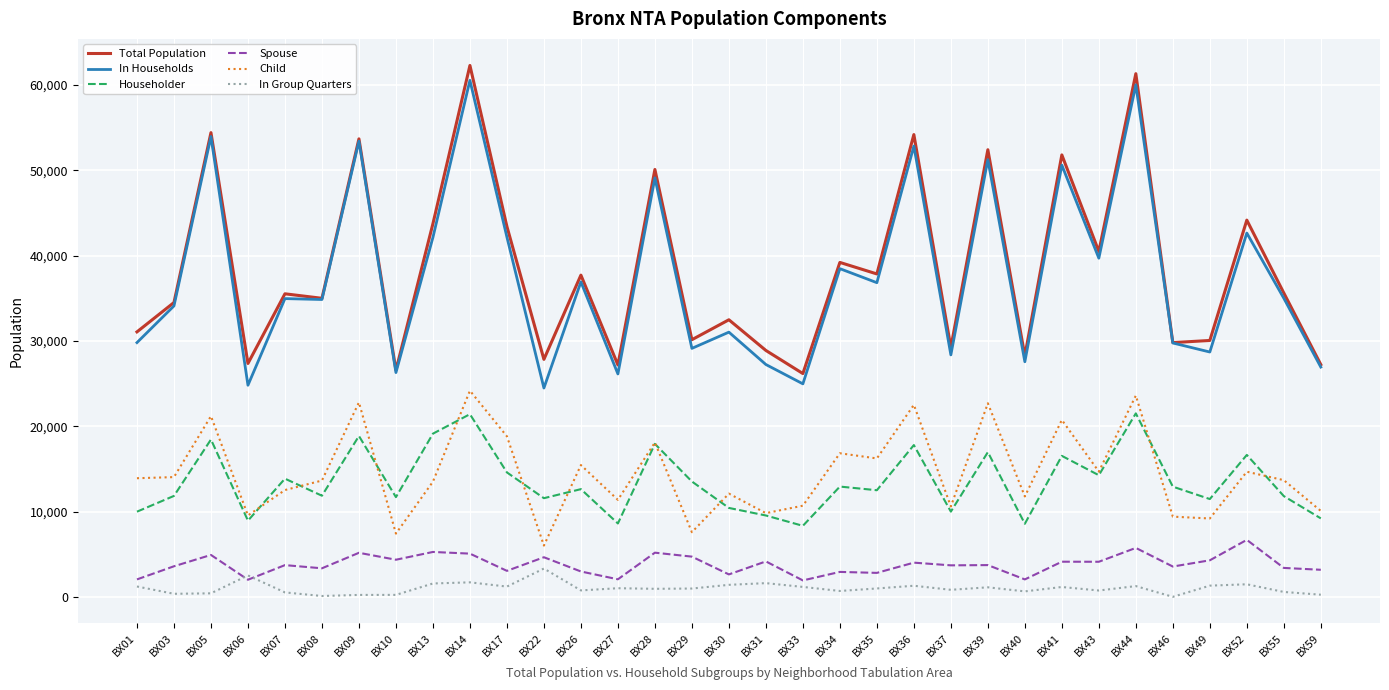

Between BX30 and BX41, which series saw the biggest shift?

In Households